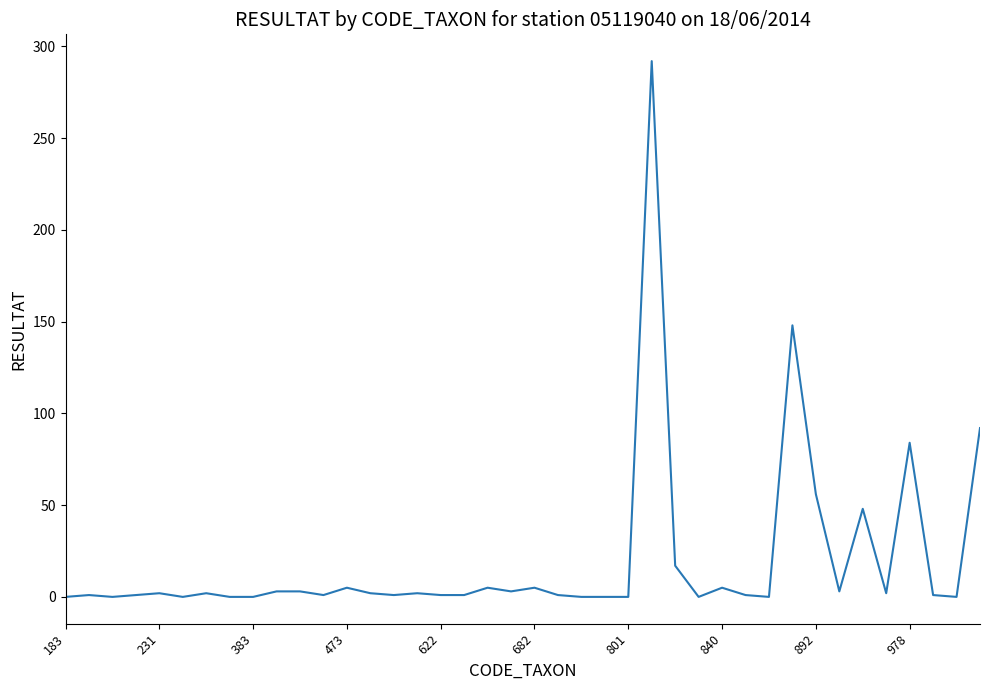

What is the difference between the maximum and minimum values?

292